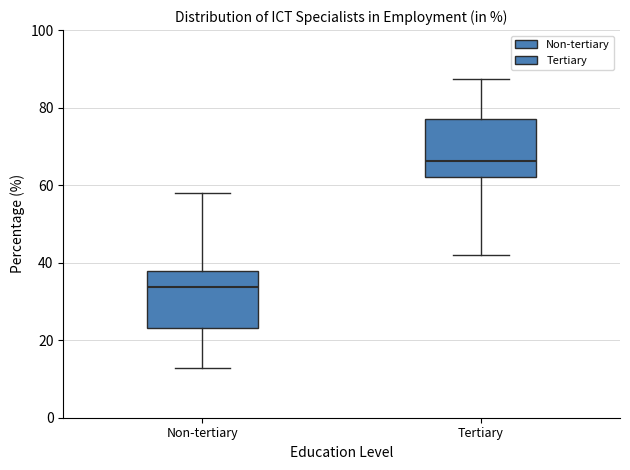

Reading left to right, read every box against the y-axis: the position of its median line, the range the box covers, and the ends of its whiskers. The values are not printed on the chart, so give them approximately, as read against the axis.

Non-tertiary: median 34, box 24 to 38, whiskers 12 to 58
Tertiary: median 66, box 62 to 76, whiskers 42 to 88